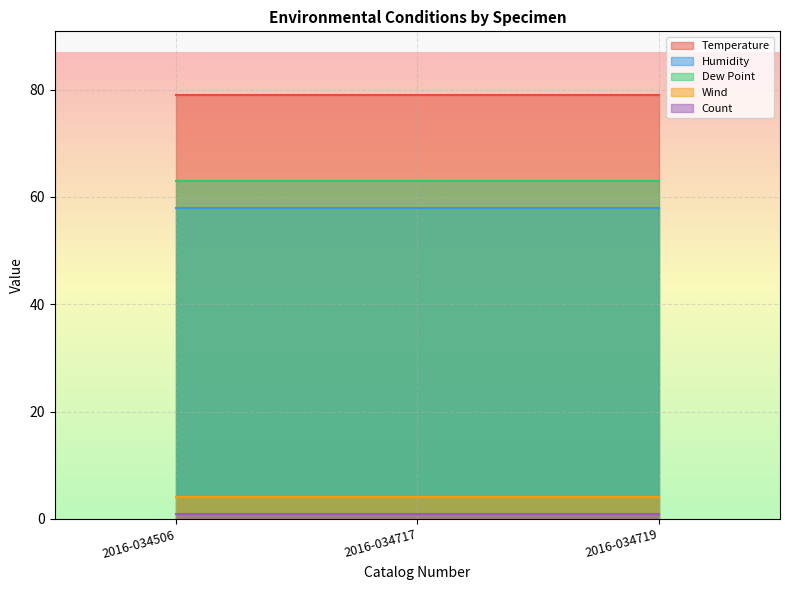

What is the maximum value shown in the chart?

79